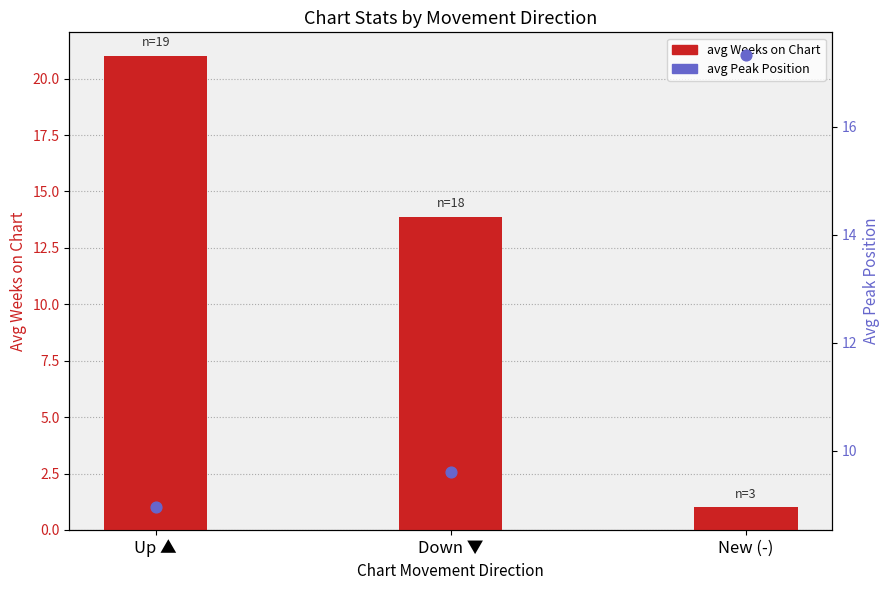

Which series contains the lowest Y value?

avg Weeks on Chart